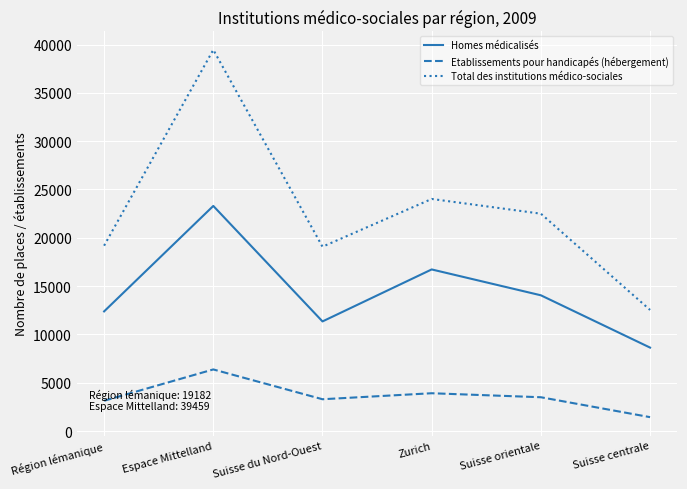

Which series has the largest total across all categories?

Total des institutions médico-sociales